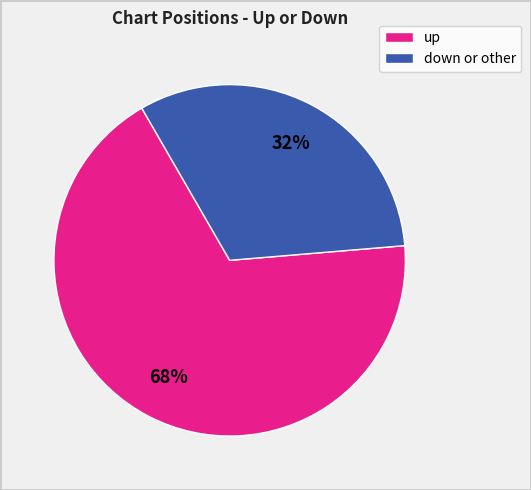

What is the ratio of the value at down or other to the value at up?

0.5